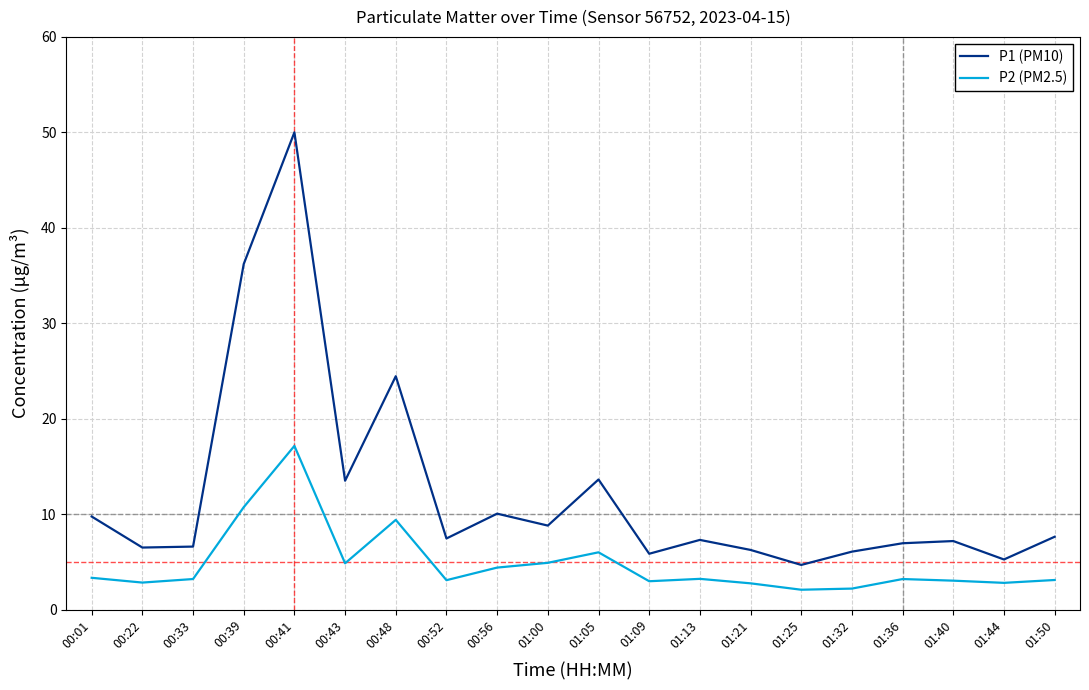

How many distinct data groups are displayed?

2